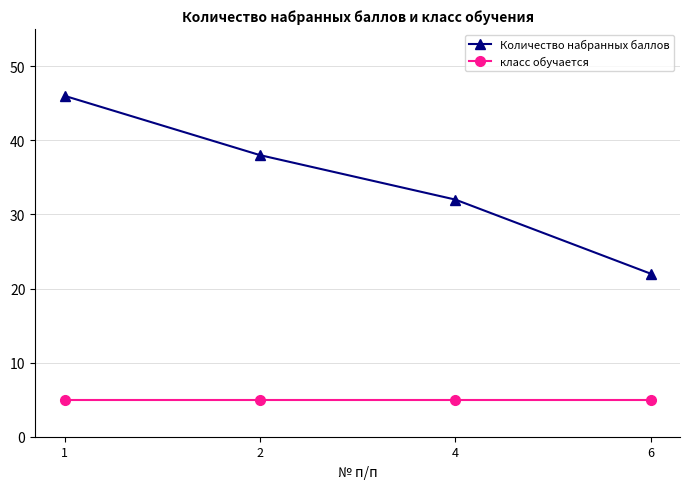

Reading left to right, list all the values displayed in this chart.

Количество набранных баллов: 1=46	2=38	4=32	6=22
класс обучается: 1=5	2=5	4=5	6=5